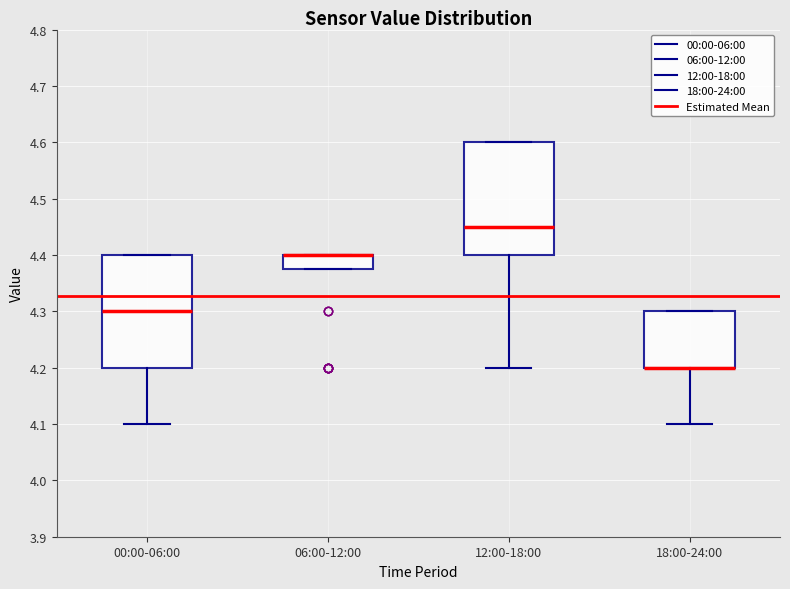

Reading left to right, read every box against the y-axis: the position of its median line, the range the box covers, and the ends of its whiskers. The values are not printed on the chart, so give them approximately, as read against the axis.

00:00-06:00: median 4.30, box 4.20 to 4.40, whiskers 4.10 to 4.40
06:00-12:00: median 4.40 (drawn on the box's upper edge), box 4.38 to 4.40, whiskers 4.38 to 4.40
12:00-18:00: median 4.45, box 4.40 to 4.60, whiskers 4.20 to 4.60
18:00-24:00: median 4.20 (drawn on the box's lower edge), box 4.20 to 4.30, whiskers 4.10 to 4.30